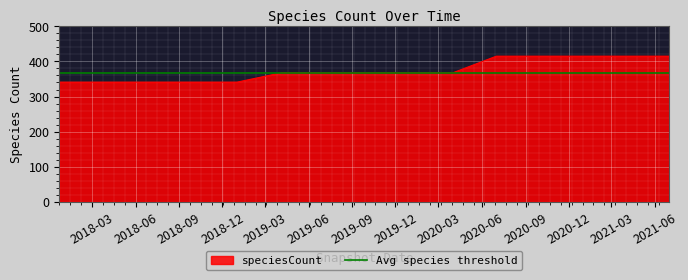

At which label is the value closest to 378?

2019-04-06